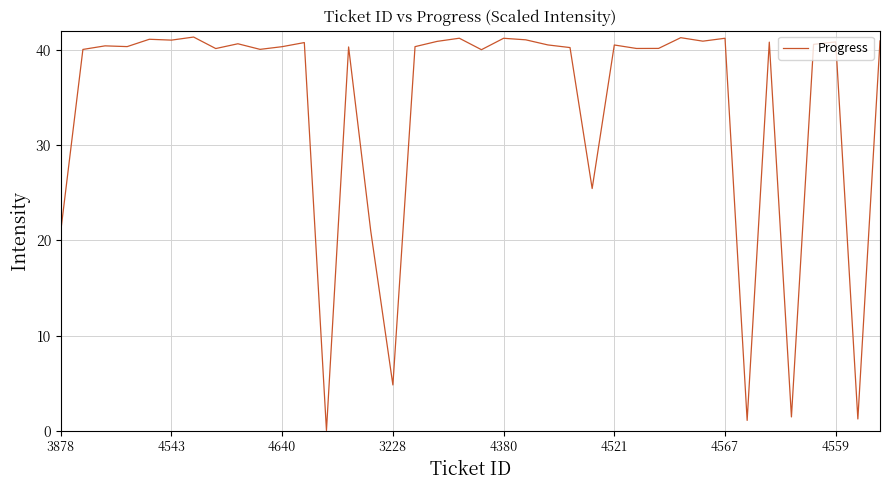

What is the maximum value shown in the chart?

41.3